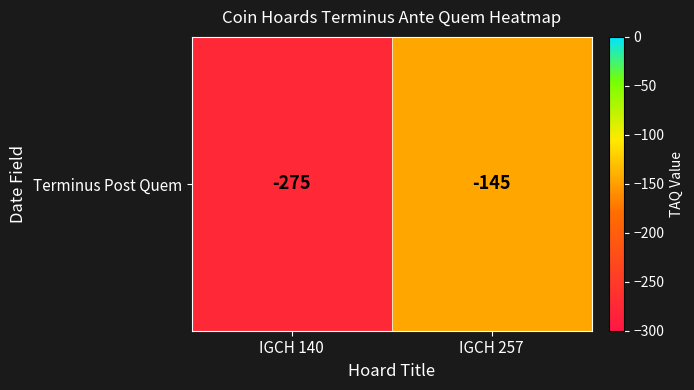

Reading left to right, what are all the values shown in this chart?

-275	-145